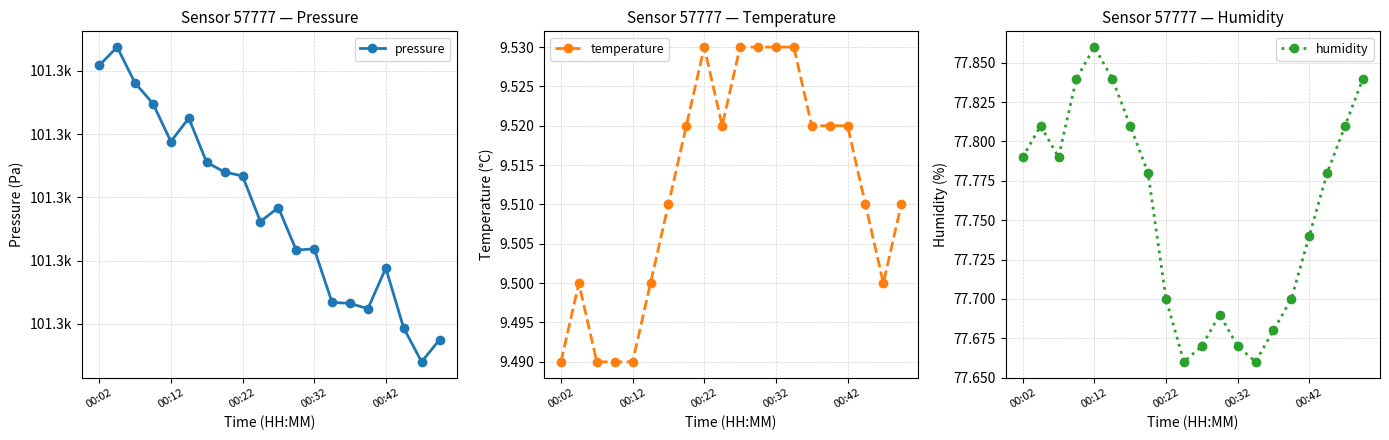

What is the difference between the second highest and second lowest values in the pressure series?

21.7